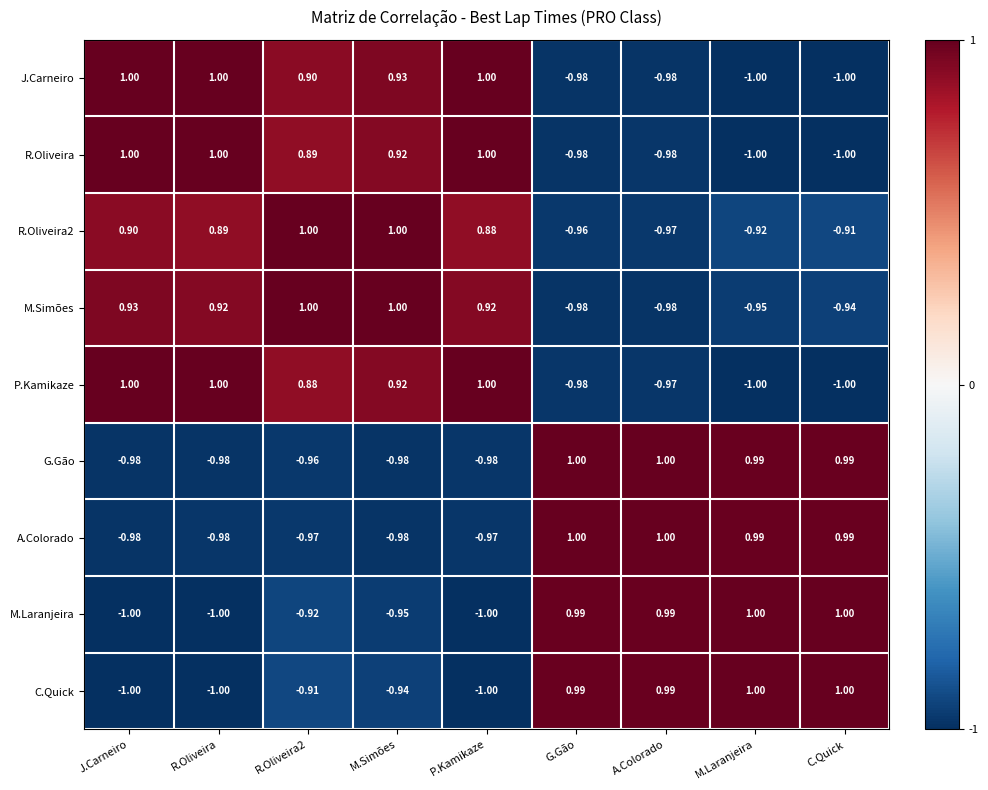

Is the value of M.Laranjeira at R.Oliveira greater than the value of J.Carneiro at P.Kamikaze?

No